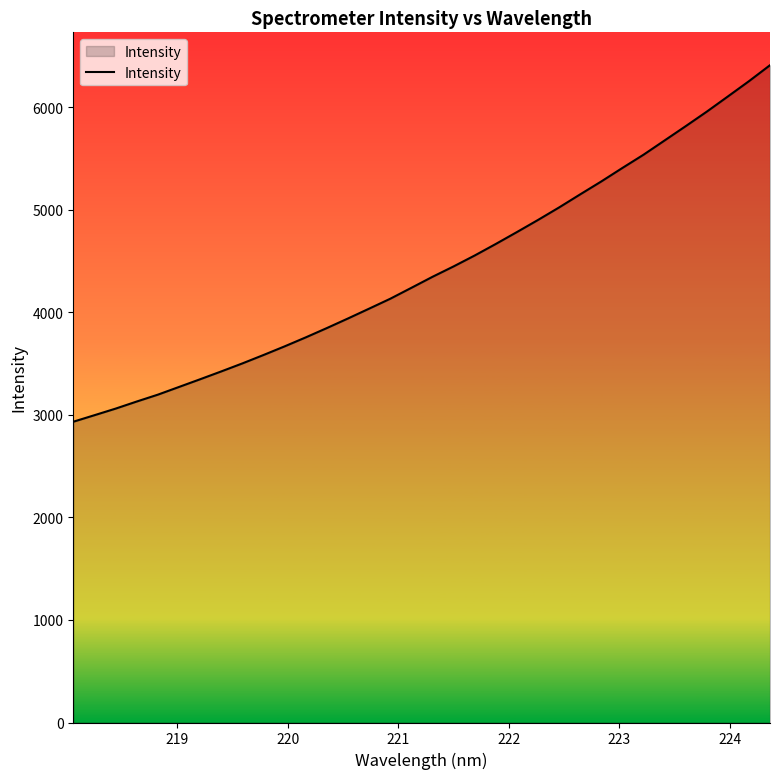

What is the minimum value shown in the chart?

2933.5